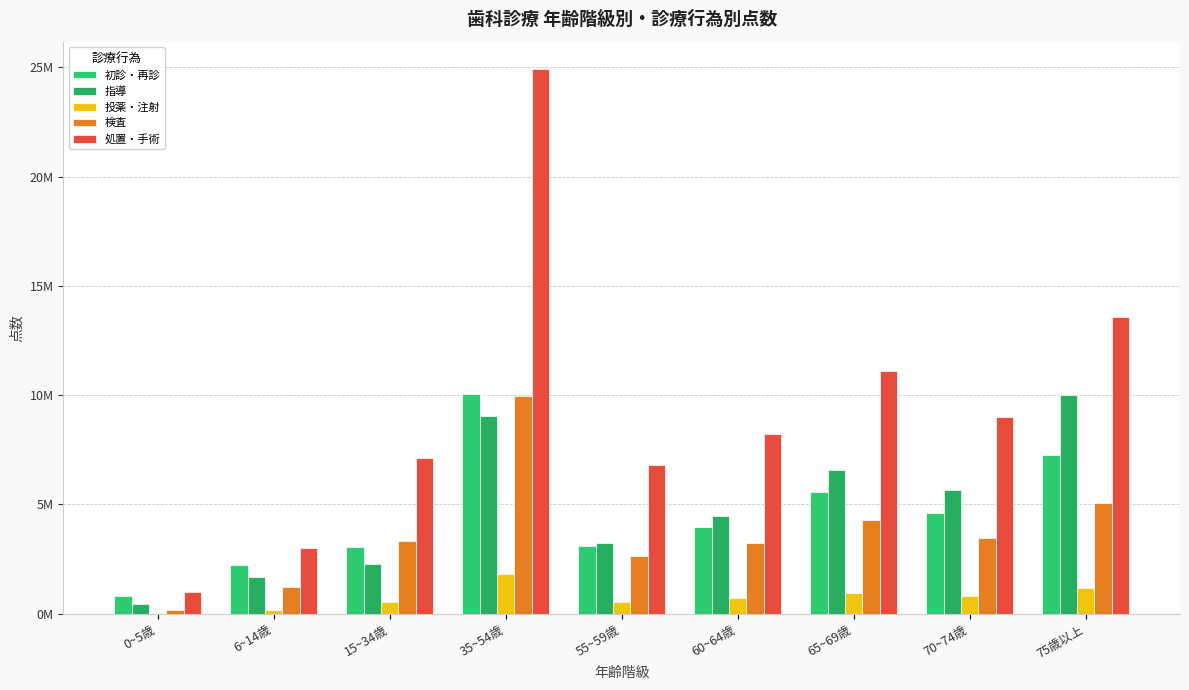

Where is 指導 nearest to the value 5238212?

70~74歳